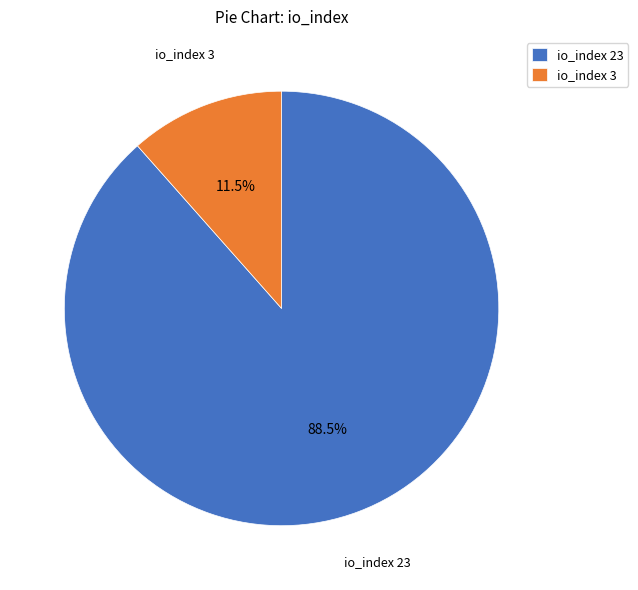

Does any single category account for the majority?

Yes